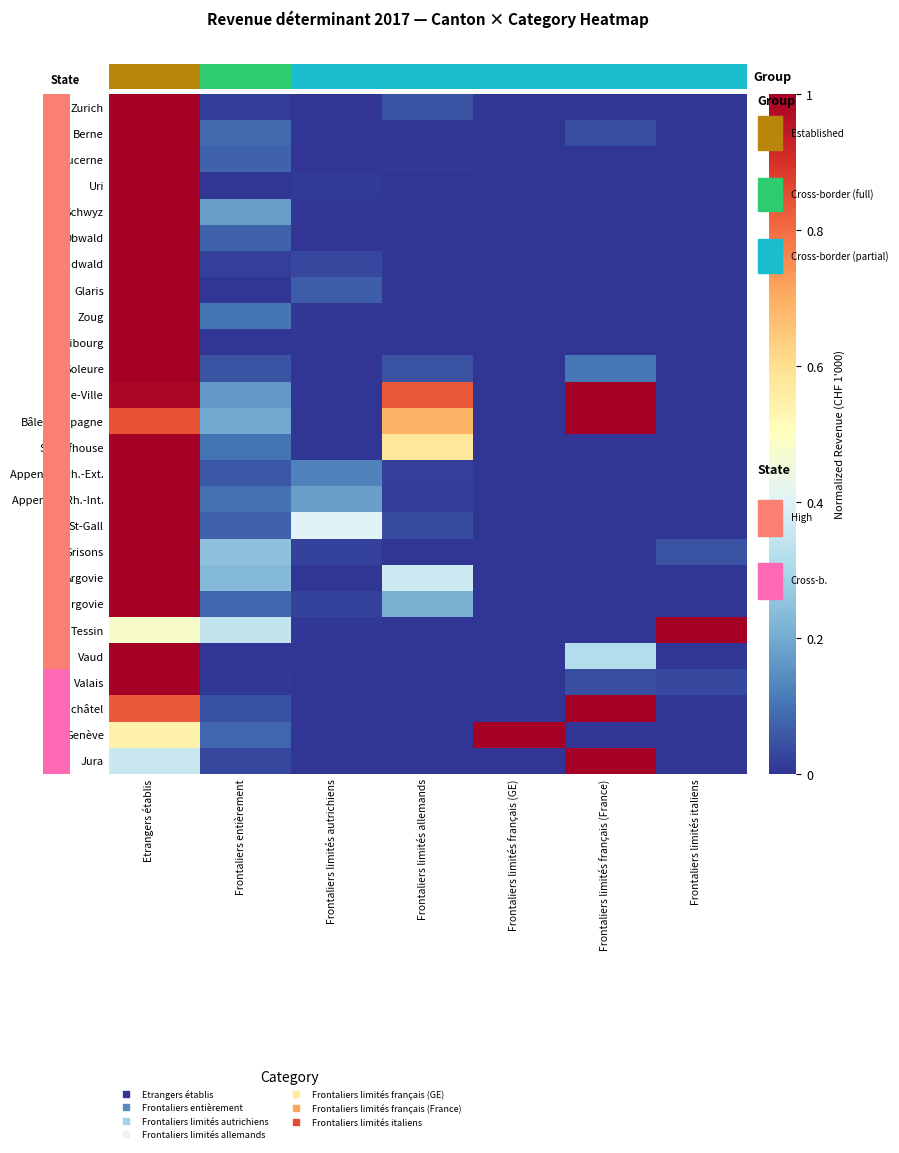

Where is Vaud nearest to the value 0?

Frontaliers entièrement